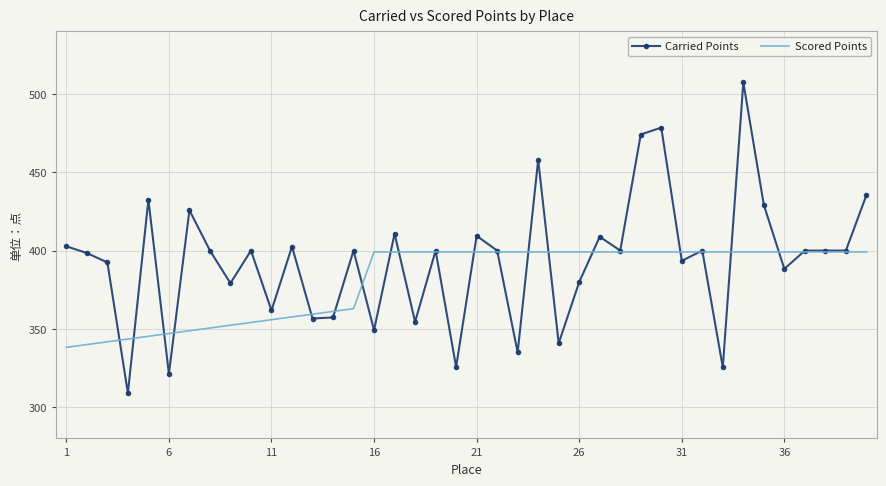

List the series in order of their peak value, lowest first.

Scored Points, Carried Points